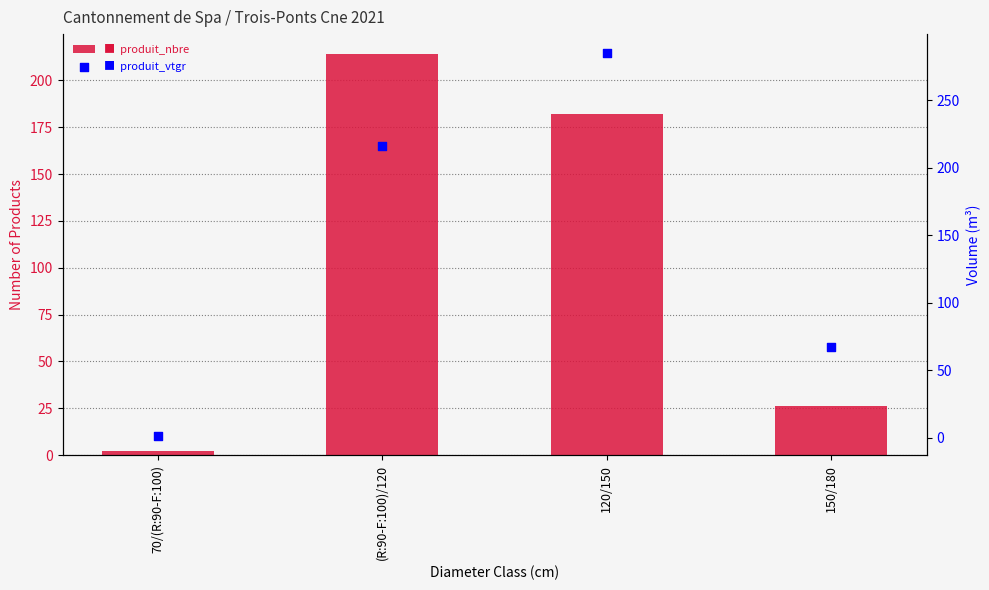

Which series contains the lowest Y value?

produit_vtgr